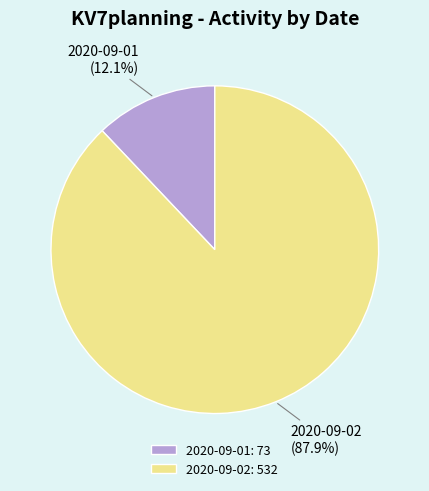

The 2020-09-01 slice represents 12% of the pie. True or false?

True